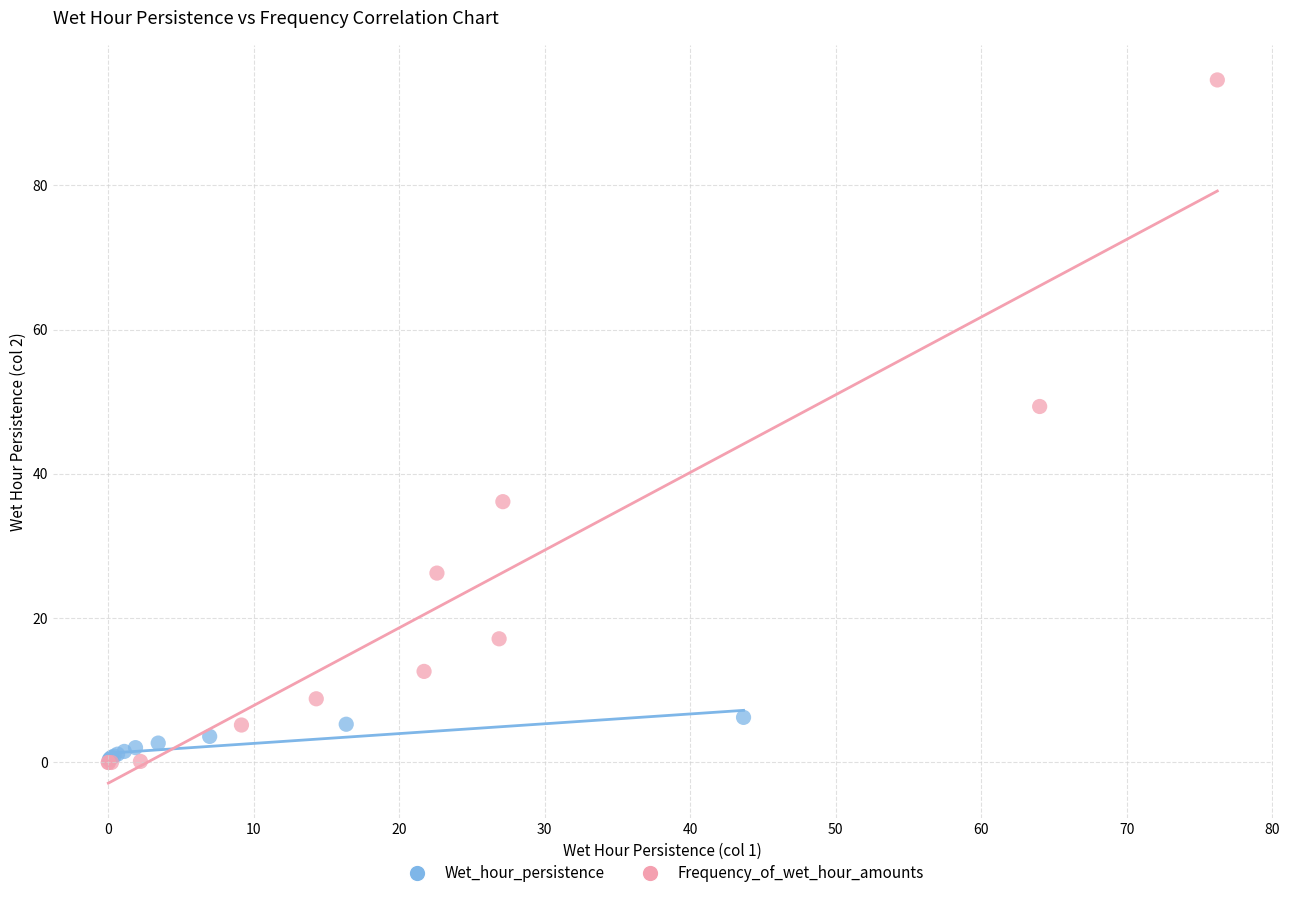

Which series reaches the maximum Y coordinate?

Frequency_of_wet_hour_amounts